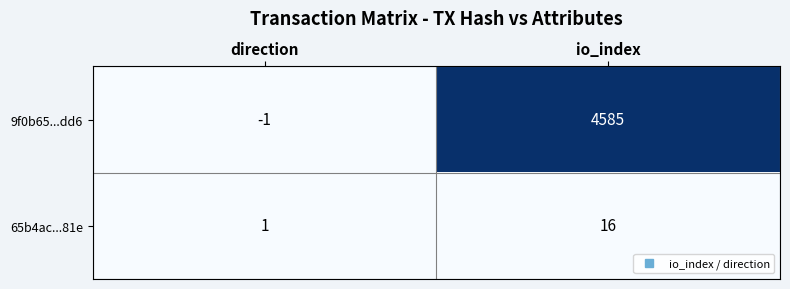

What is the sum of all 9f0b65...dd6 values?

4584